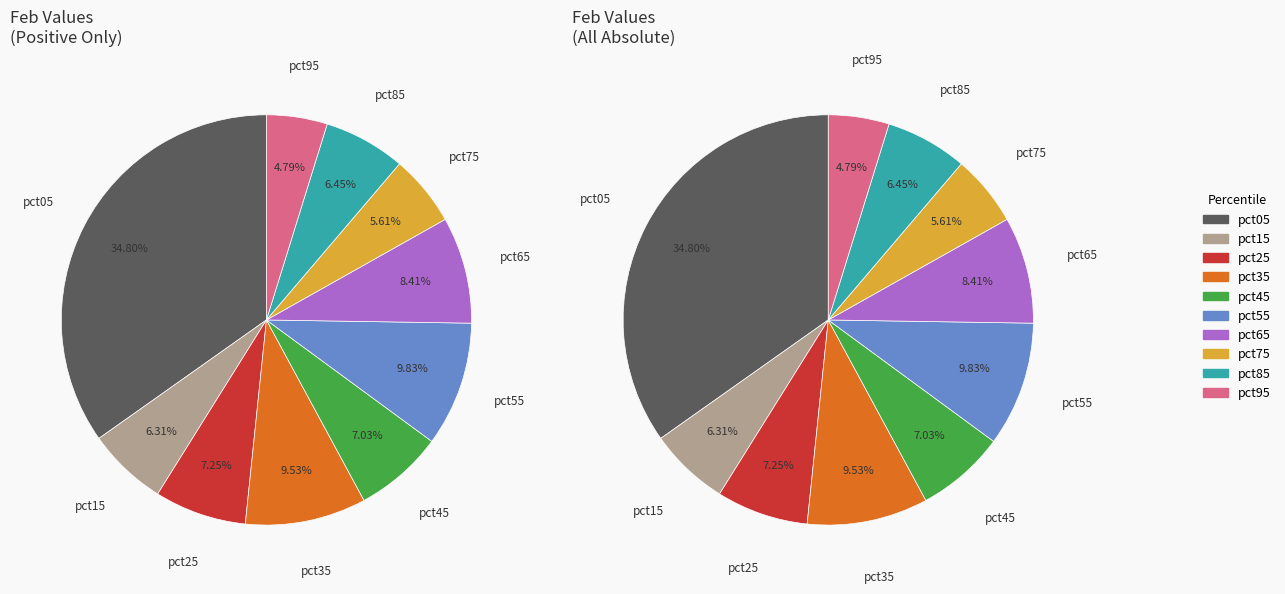

Is it true that 5 is 15% of the pie?

False